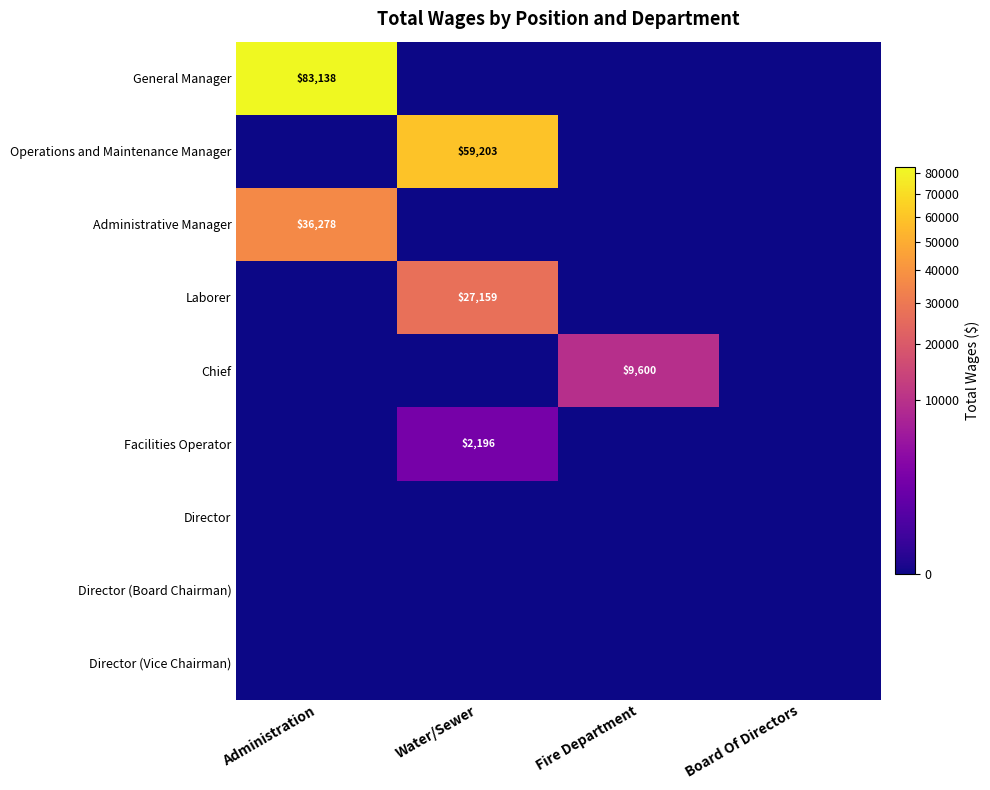

At which category does the chart reach its peak across all series?

Administration